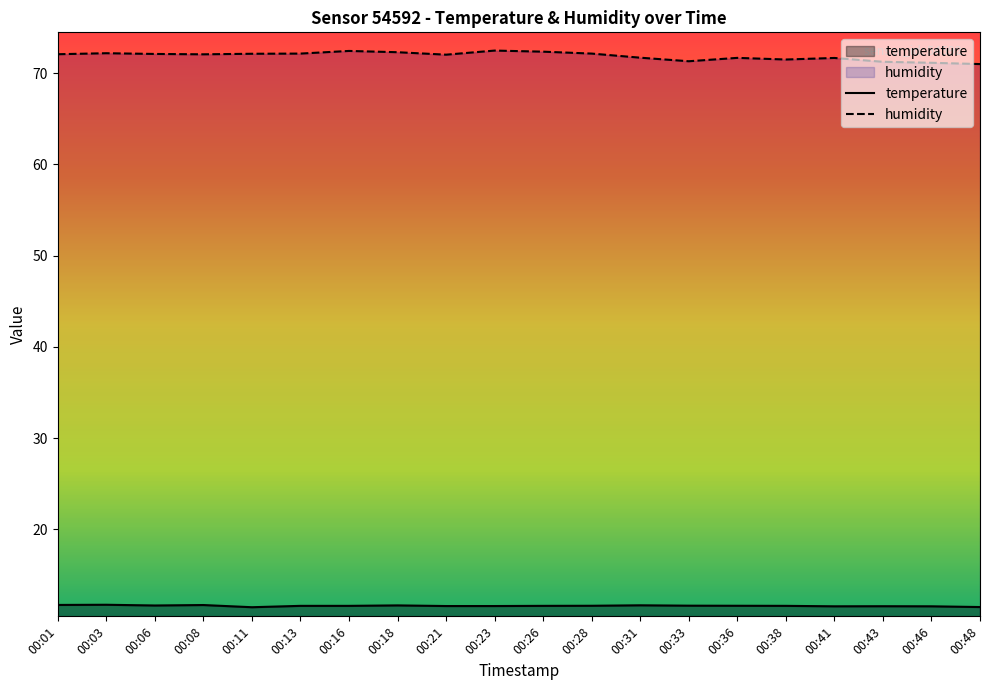

Reading left to right, transcribe all the data shown in this chart.

temperature: 11.7	11.7	11.6	11.7	11.4	11.6	11.6	11.7	11.6	11.6	11.6	11.6	11.7	11.6	11.6	11.6	11.6	11.6	11.6	11.5
humidity: 72.1	72.2	72.1	72.1	72.1	72.2	72.4	72.3	72.0	72.5	72.4	72.2	71.7	71.3	71.7	71.5	71.7	71.2	71.1	71.0